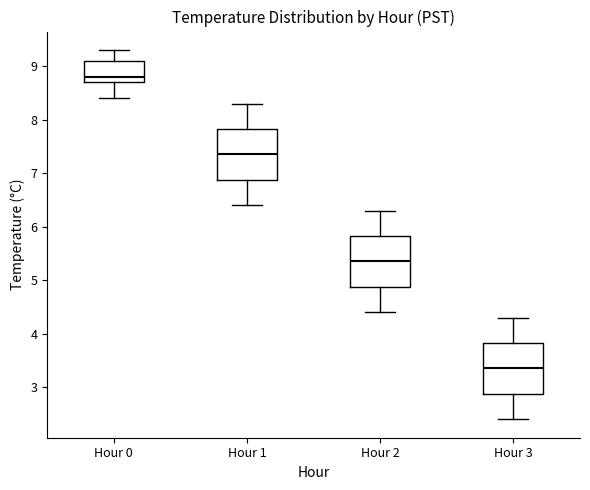

Reading left to right, read every box against the y-axis: the position of its median line, the range the box covers, and the ends of its whiskers. The values are not printed on the chart, so give them approximately, as read against the axis.

Hour 0: median 8.8, box 8.7 to 9.1, whiskers 8.4 to 9.3
Hour 1: median 7.4, box 6.9 to 7.8, whiskers 6.4 to 8.3
Hour 2: median 5.4, box 4.9 to 5.8, whiskers 4.4 to 6.3
Hour 3: median 3.4, box 2.9 to 3.8, whiskers 2.4 to 4.3